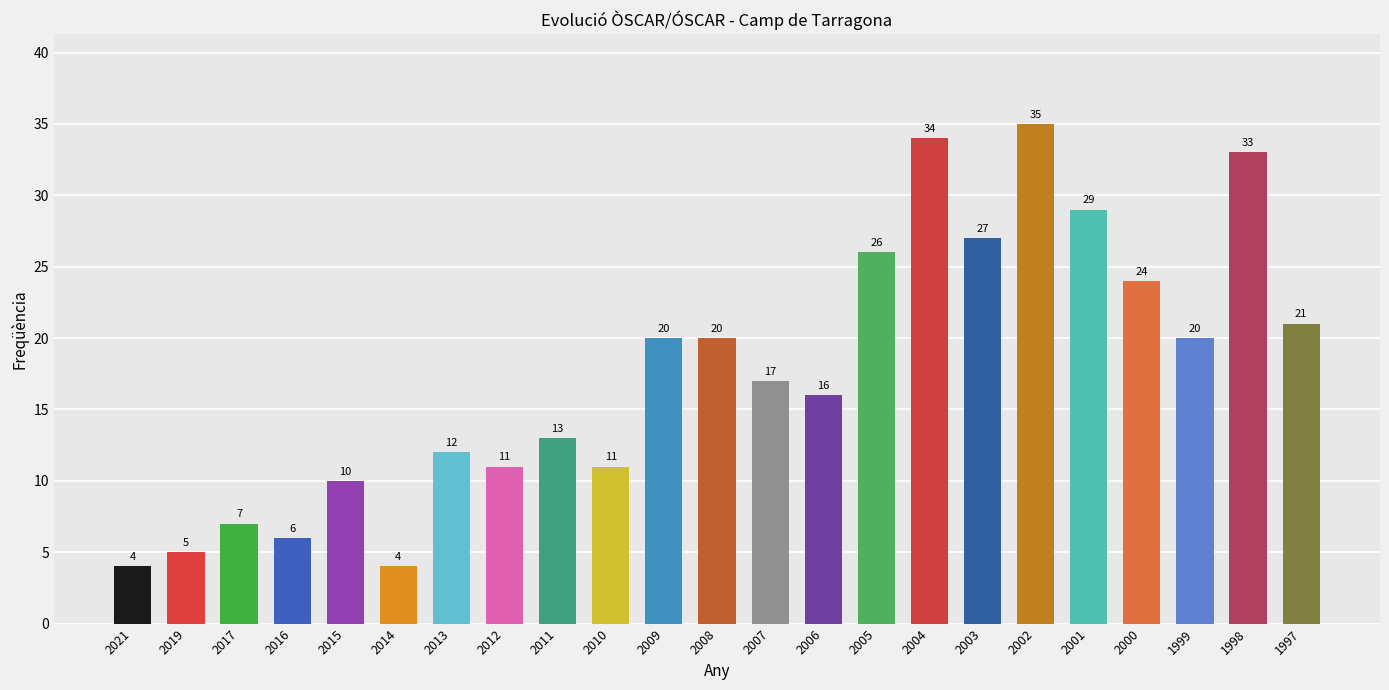

What is the difference between the values at 2015 and 2010?

1